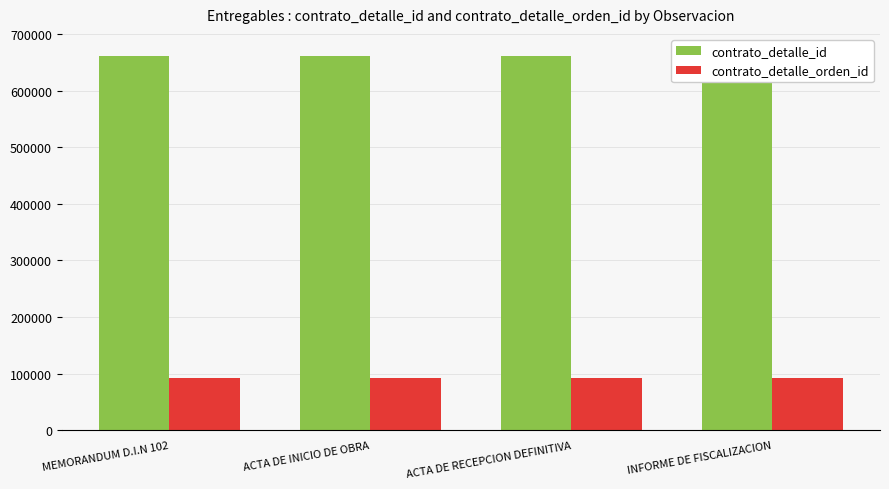

Reading left to right, what are all the values shown in this chart?

contrato_detalle_id: MEMORANDUM D.I.N 102=660470	ACTA DE INICIO DE OBRA=660470	ACTA DE RECEPCION DEFINITIVA=660470	INFORME DE FISCALIZACION=660470
contrato_detalle_orden_id: MEMORANDUM D.I.N 102=92033	ACTA DE INICIO DE OBRA=92033	ACTA DE RECEPCION DEFINITIVA=92033	INFORME DE FISCALIZACION=92033